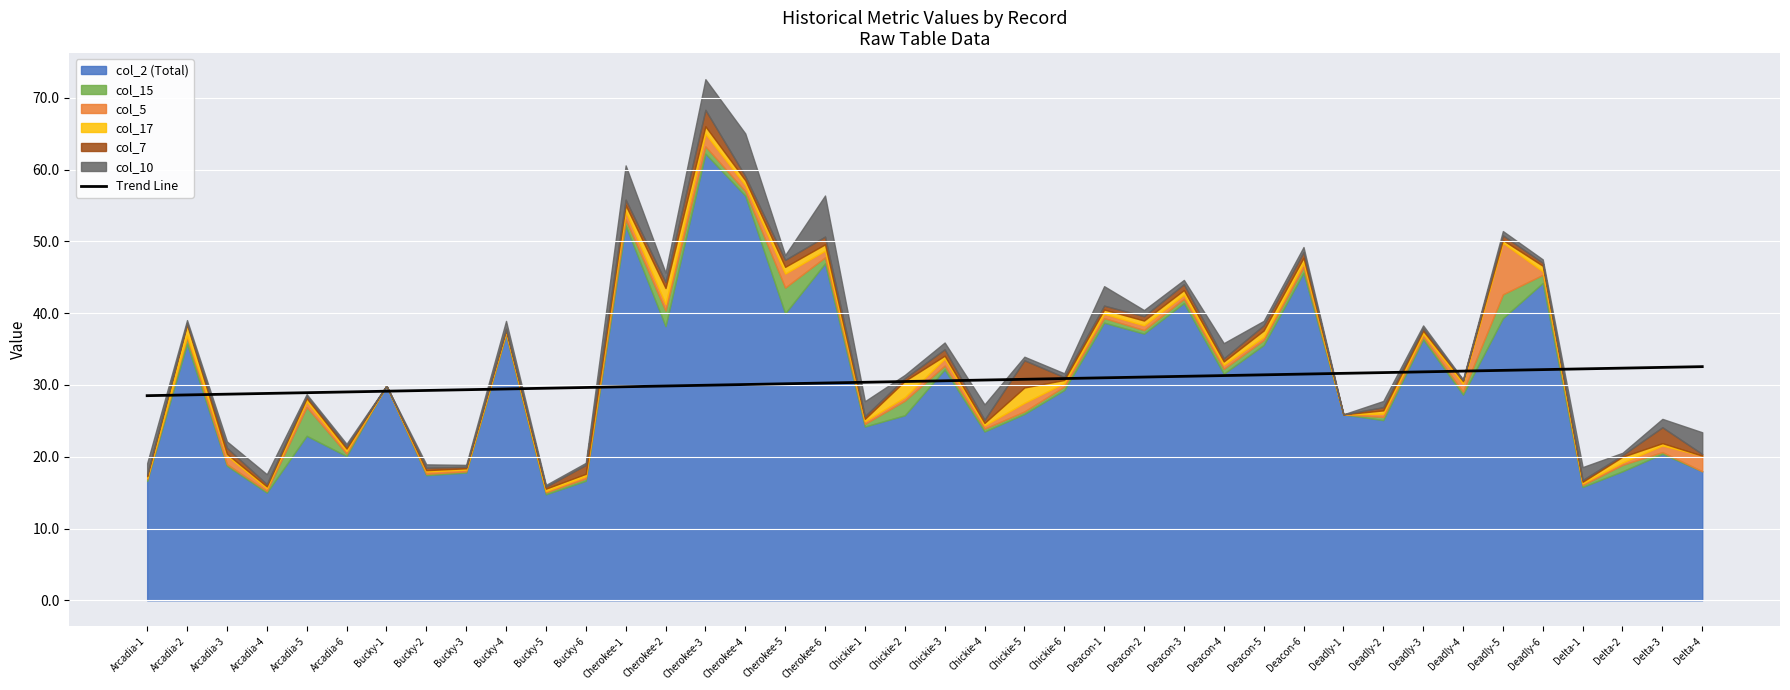

Count the number of values greater than 30.

25